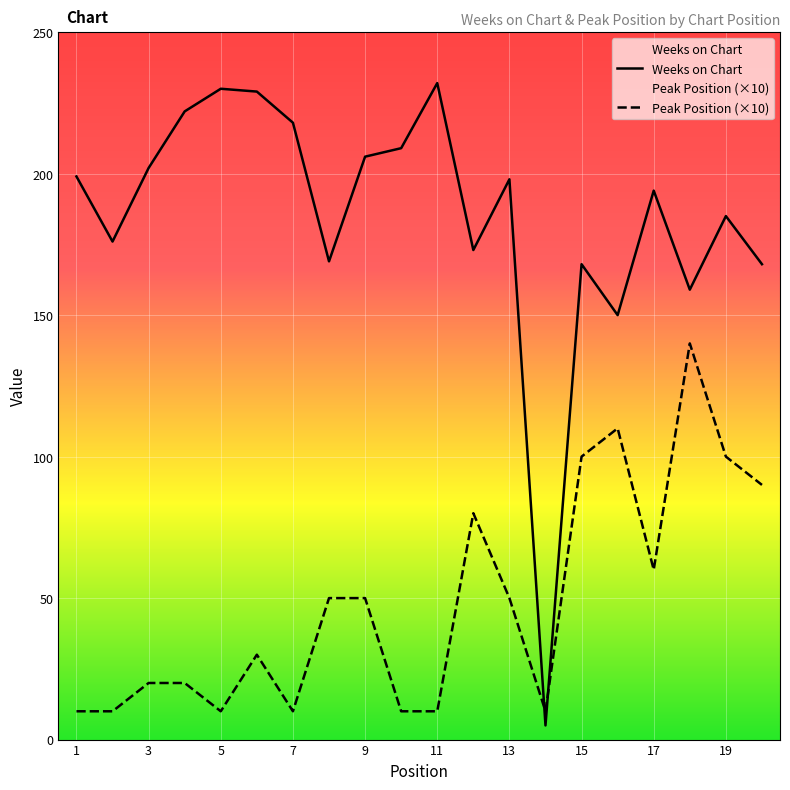

How many intersections are there between Peak Position and Weeks on Chart?

2